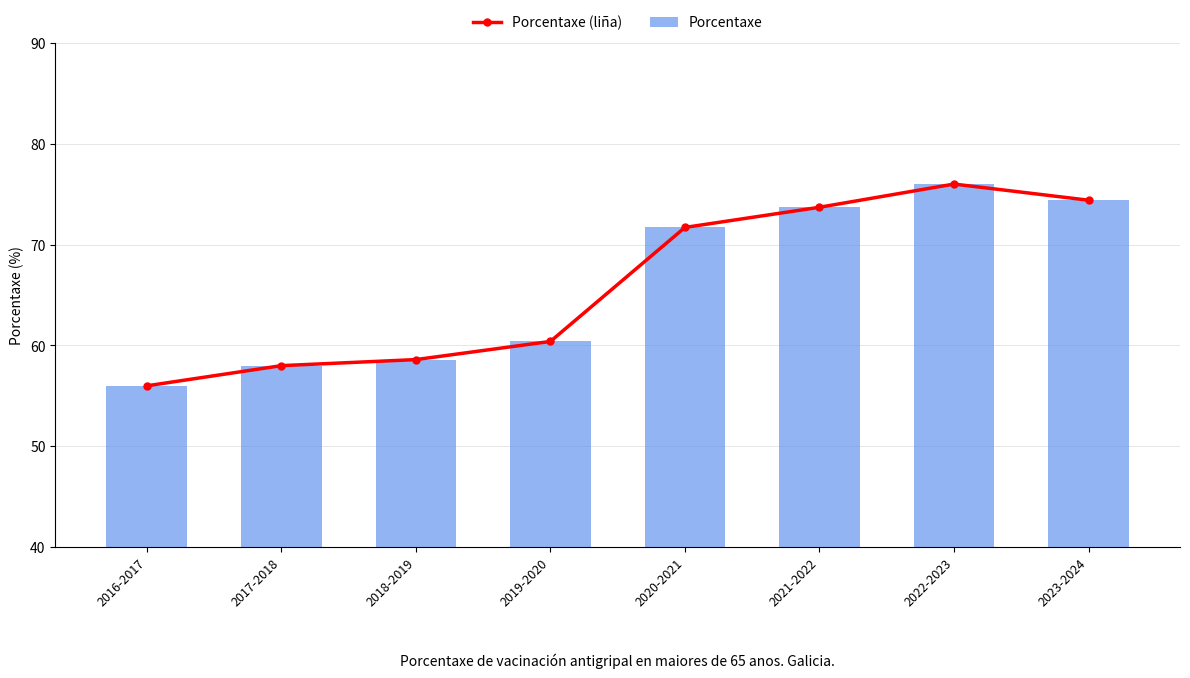

Which series has the largest range (max minus min)?

Porcentaxe (liña)